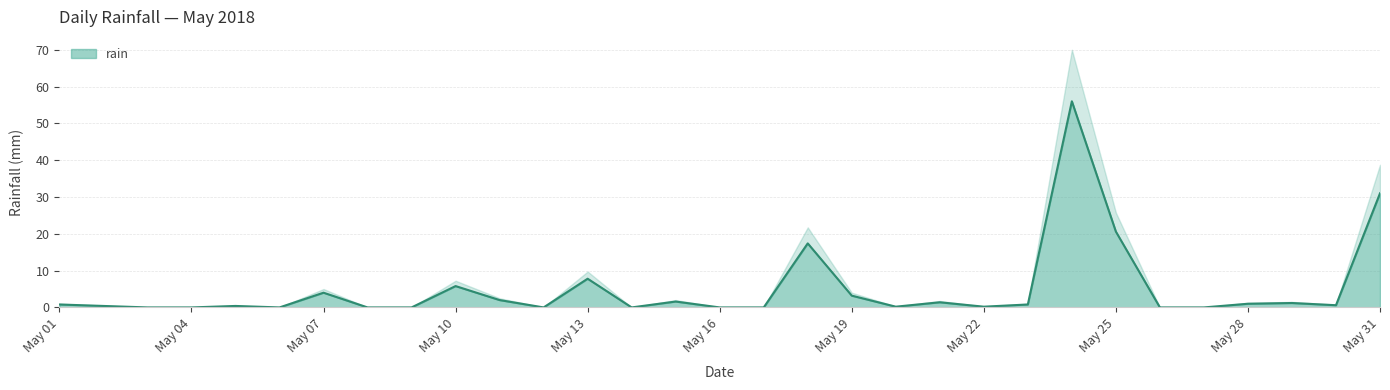

What is the difference between the maximum and minimum values?

56.0